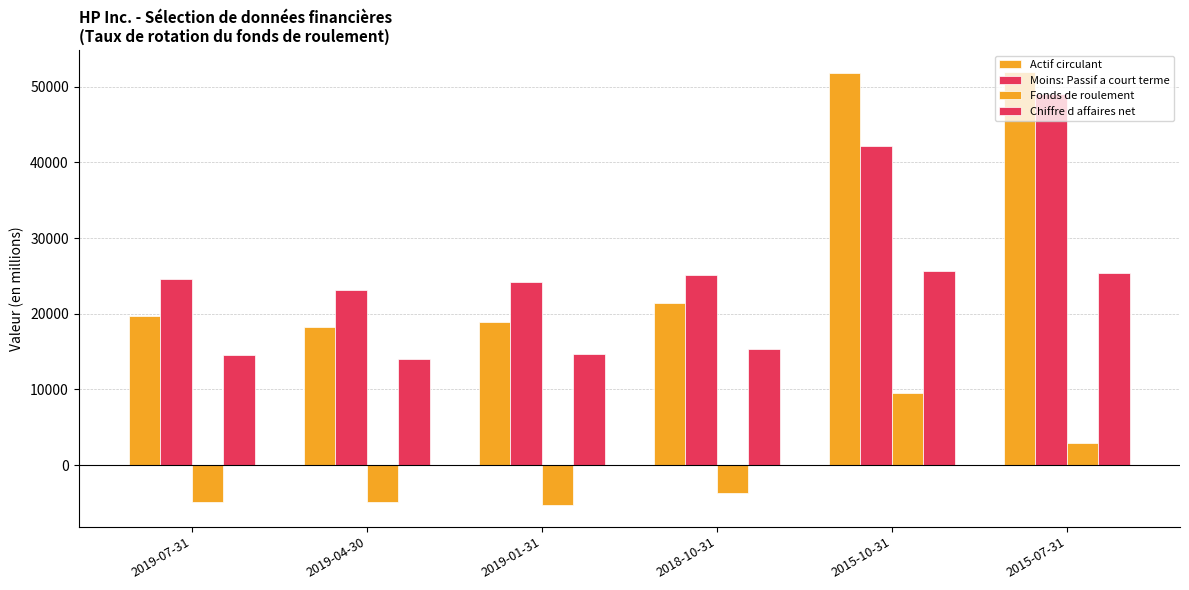

Reading left to right, extract all data points from this chart.

Actif circulant: 19683	18285	18936	21387	51787	51998
Moins: Passif a court terme: 24579	23203	24199	25131	42191	49033
Fonds de roulement: -4896	-4918	-5263	-3744	9596	2965
Chiffre d affaires net: 14603	14036	14710	15366	25714	25349